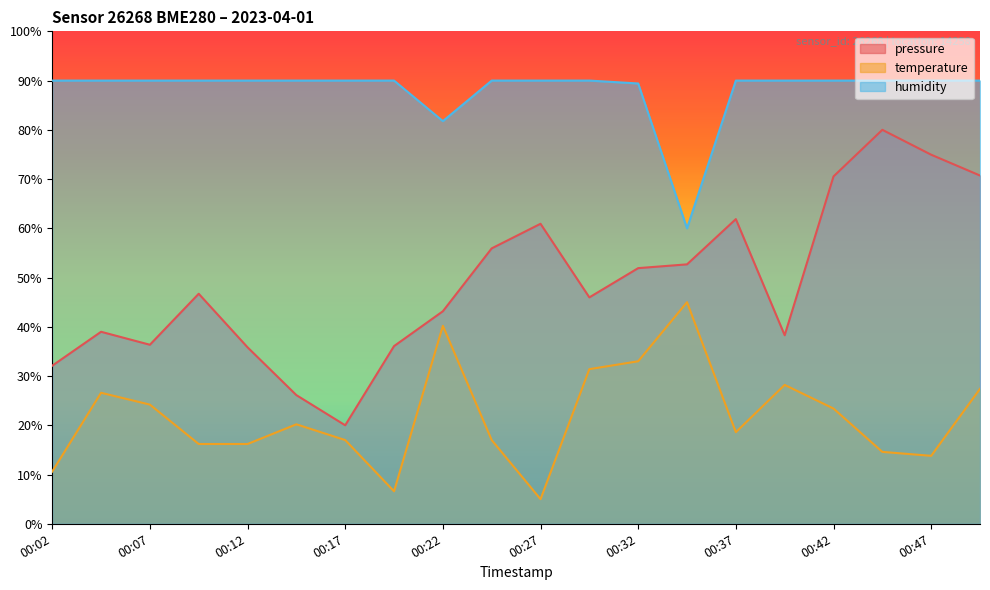

What is the minimum value shown in the chart?

5.0